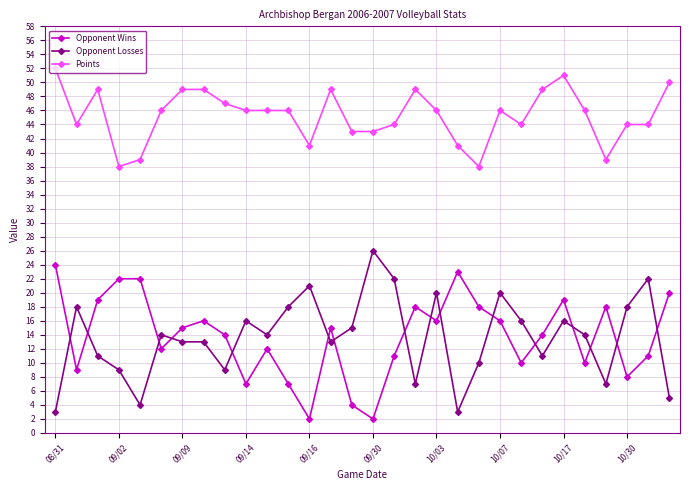

True or false: Opponent Wins has more than 0 interior local peaks.

True